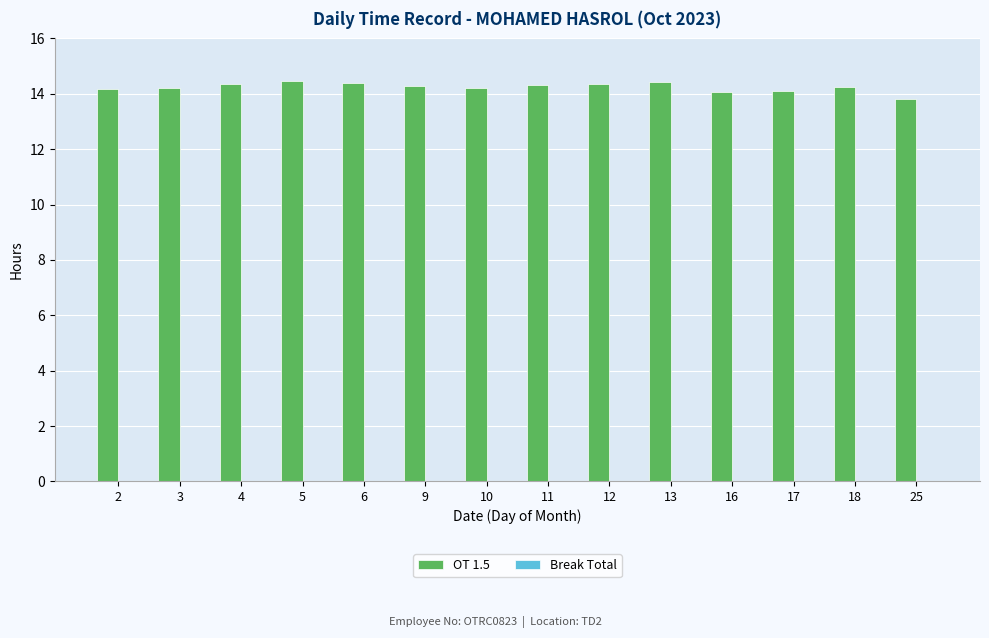

What value does the data have at 4?

14.4